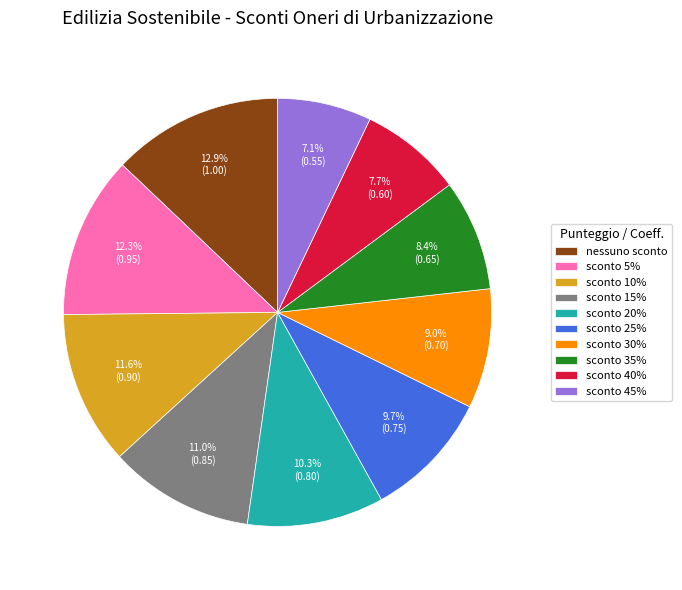

To the nearest percent, what is the combined percentage of sconto 15% and nessuno sconto?

24%